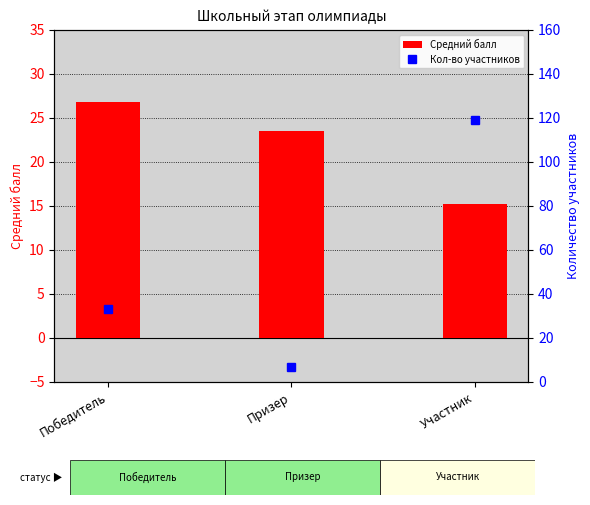

At which category does the chart reach its minimum across all series?

Призер